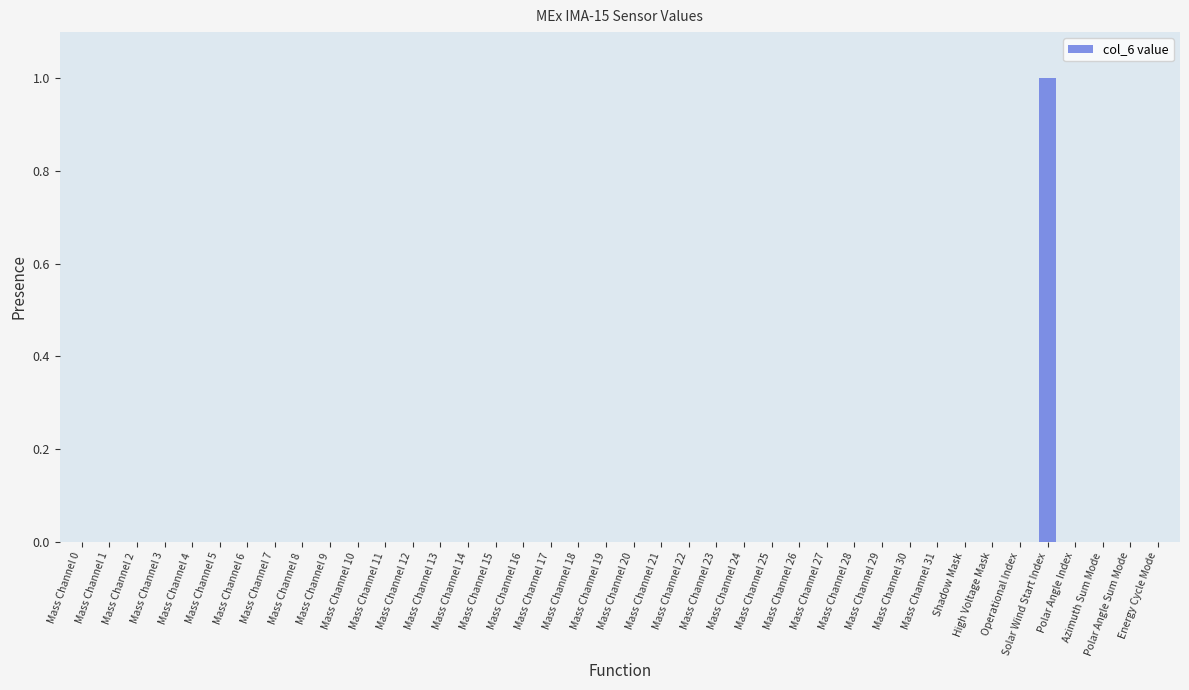

Does the chart contain stacked bars?

No